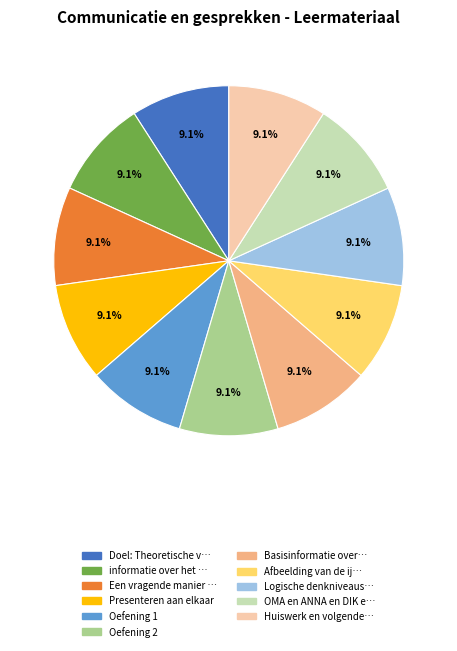

Is there a majority slice in this chart?

No